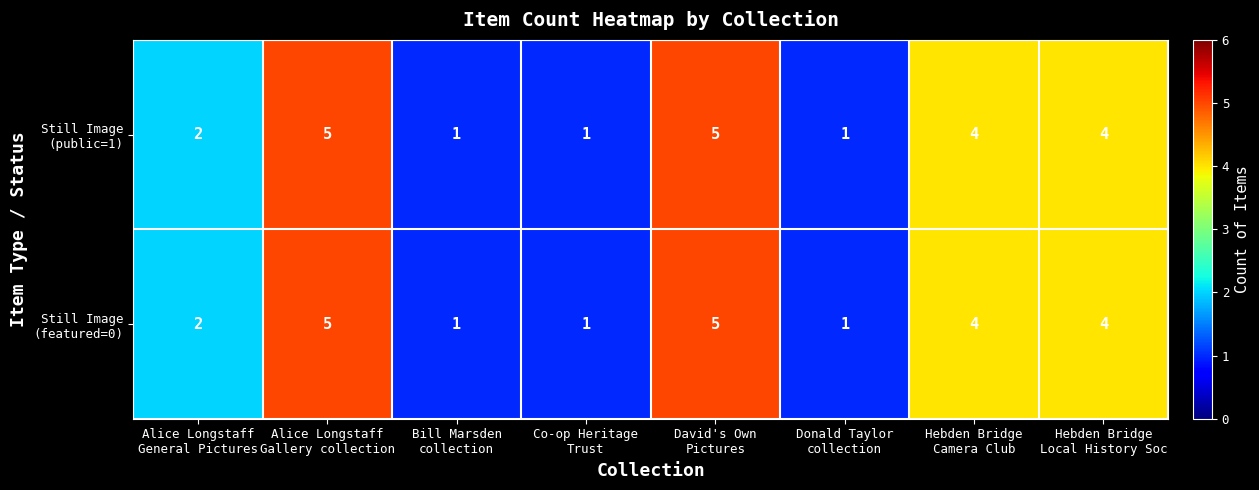

Count the number of data series in this chart.

2